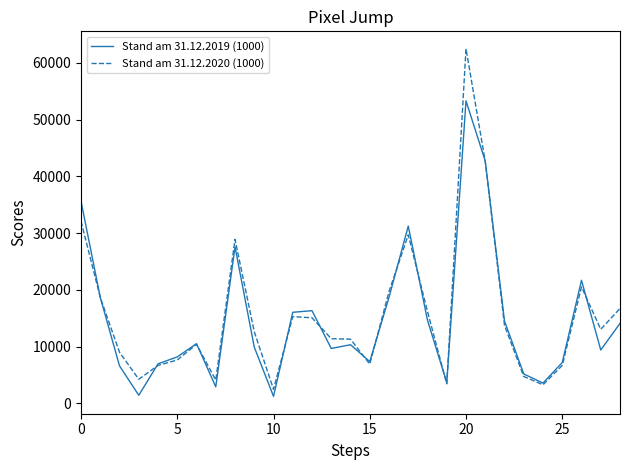

In Stand am 31.12.2020 (1000), how many points are lower than both neighbors (excluding endpoints)?

7